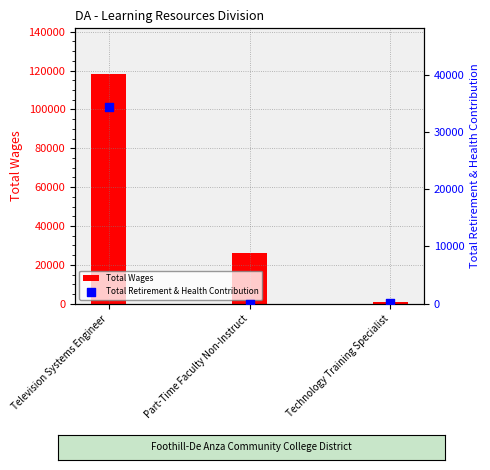

What are all the series names shown in the legend?

Total Wages, Total Retirement & Health Contribution